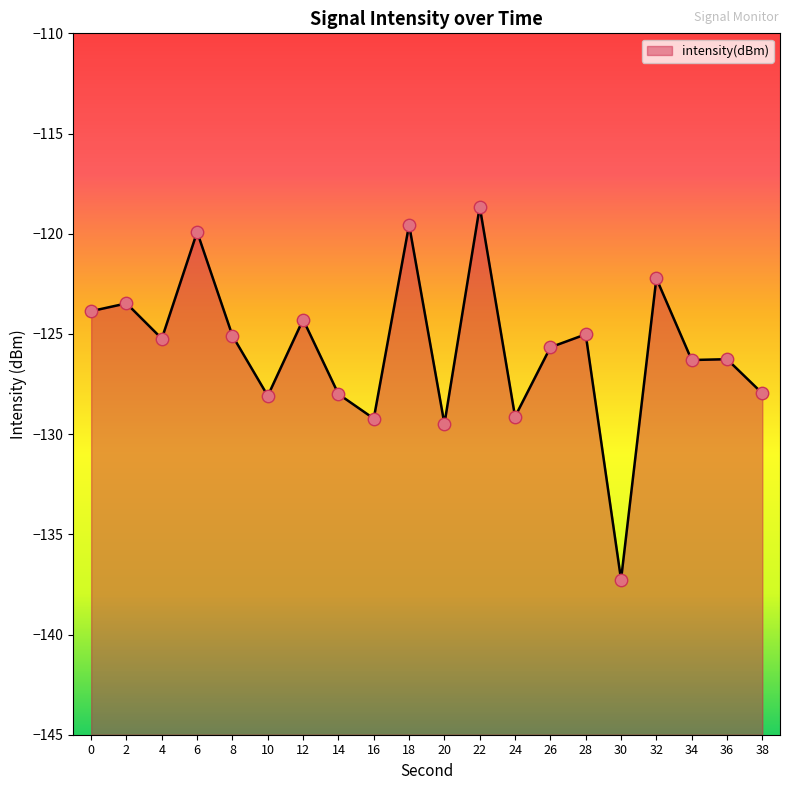

What is the change in value from 34 to 38?

-1.7